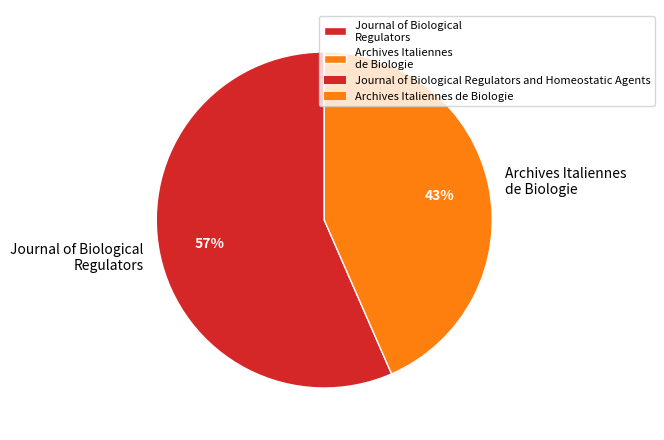

Which has a higher value, Archives Italiennes de Biologie or Journal of Biological Regulators?

Journal of Biological Regulators